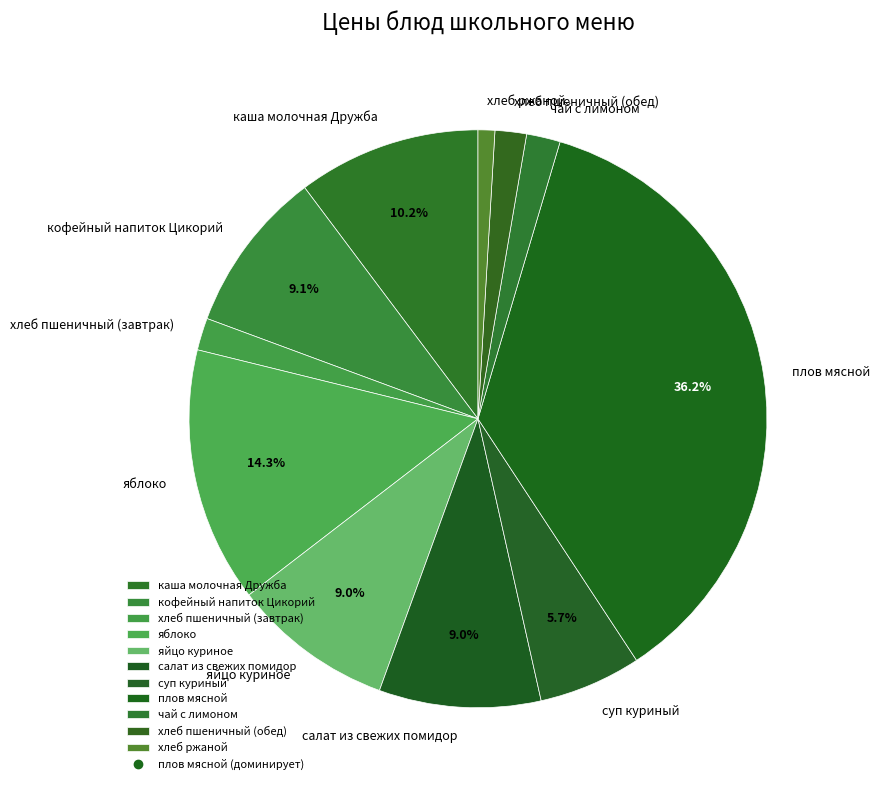

Which category has the smallest portion of the pie?

хлеб ржаной